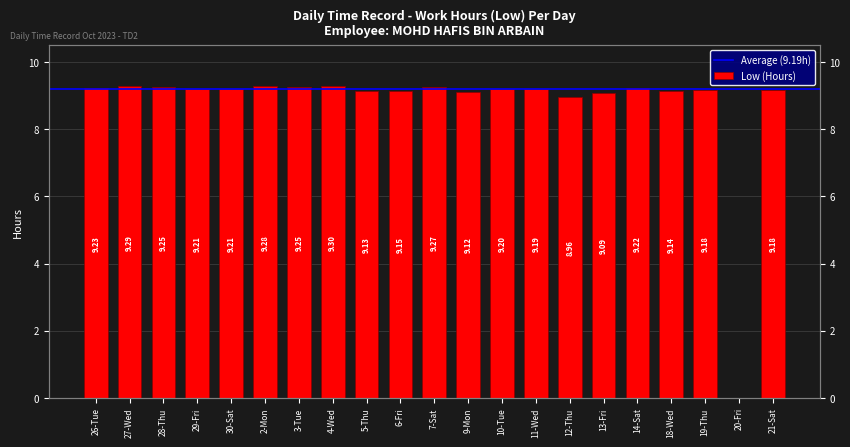

The value at 4-Wed is 9.3. True or false?

True